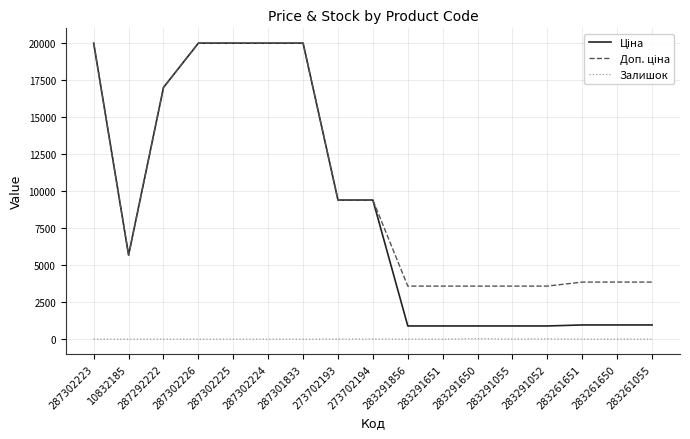

How many distinct data groups are displayed?

3